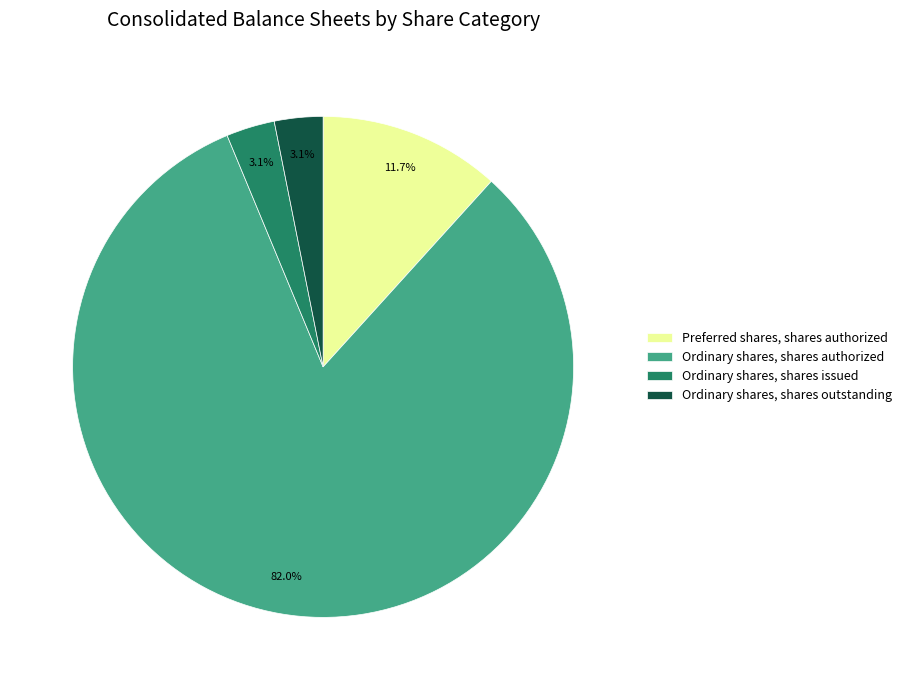

How many segments does this pie chart have?

4